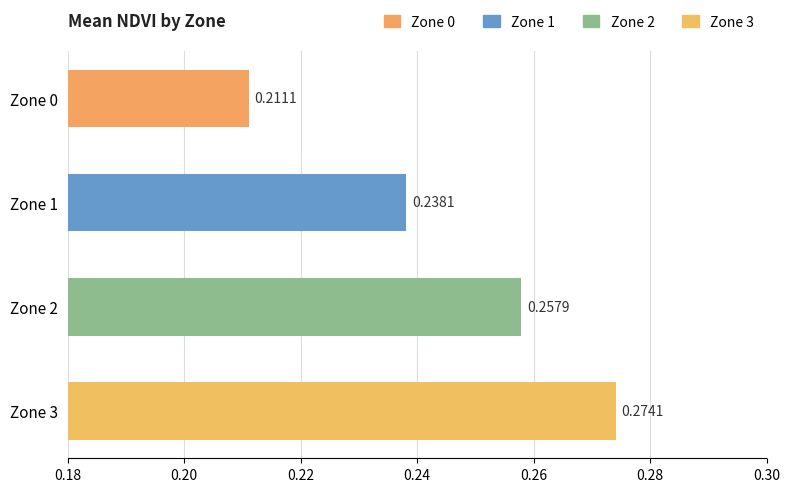

Which category has the lowest value across all series?

Zone 0